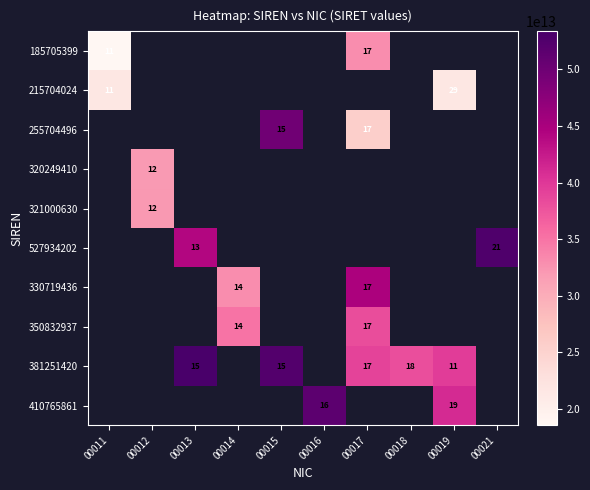

True or false: 350832937 has a value of 8 at 00017.

False